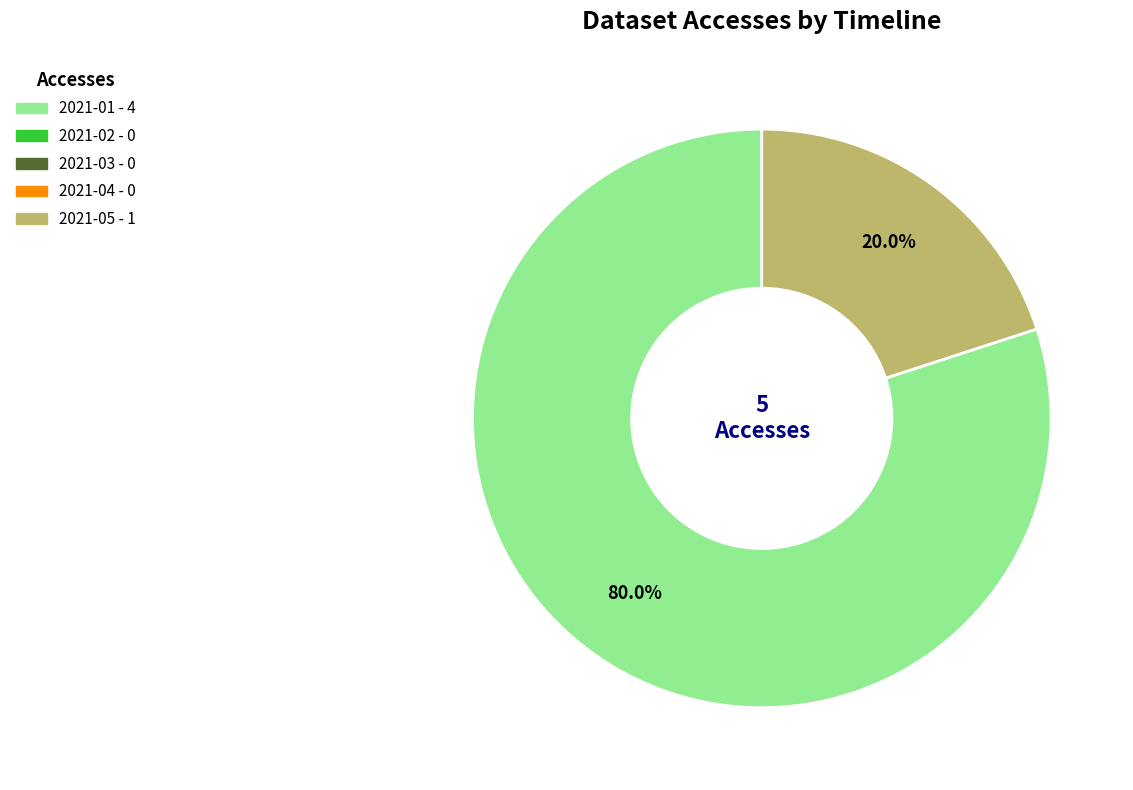

Does any single category account for the majority?

Yes